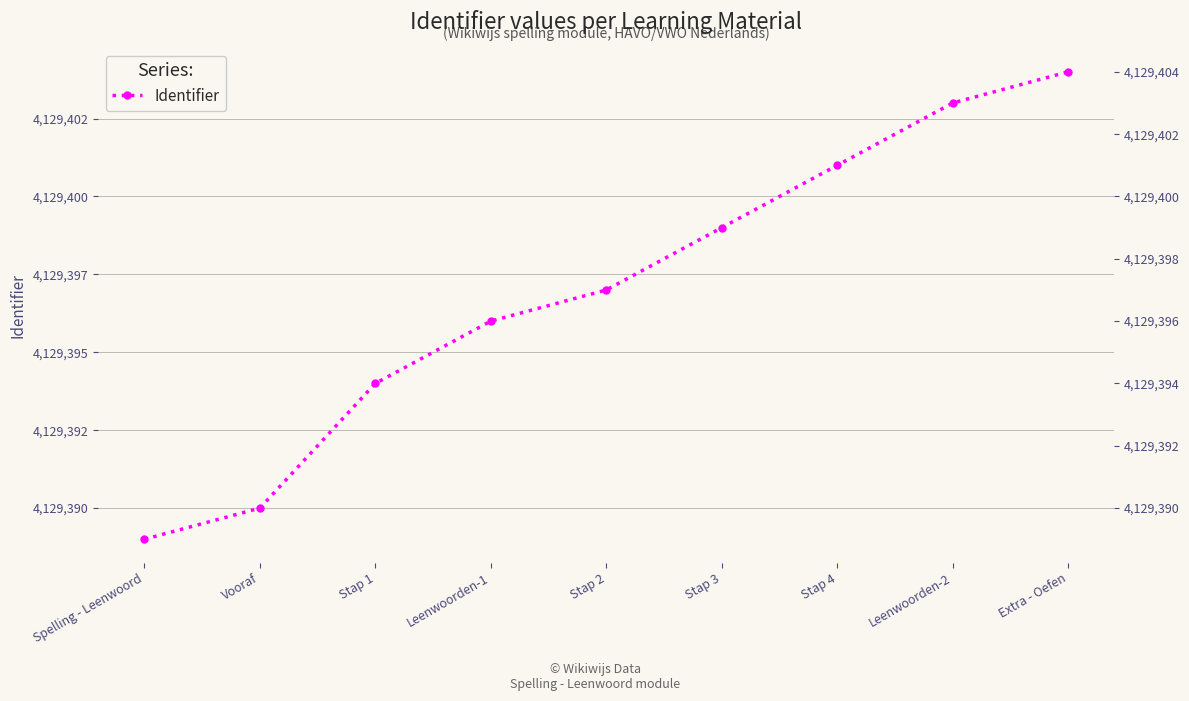

Count the values in the range 4129394 to 4129401.

5